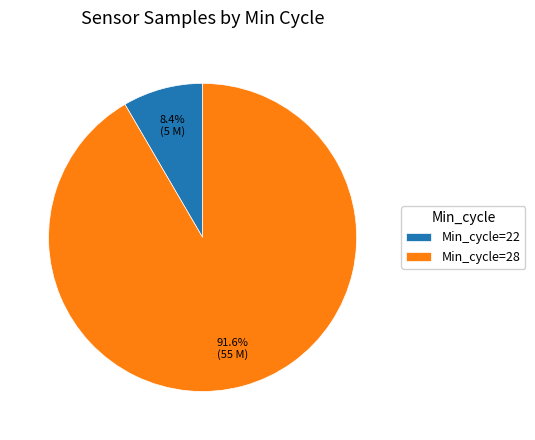

Does any single category account for the majority?

Yes